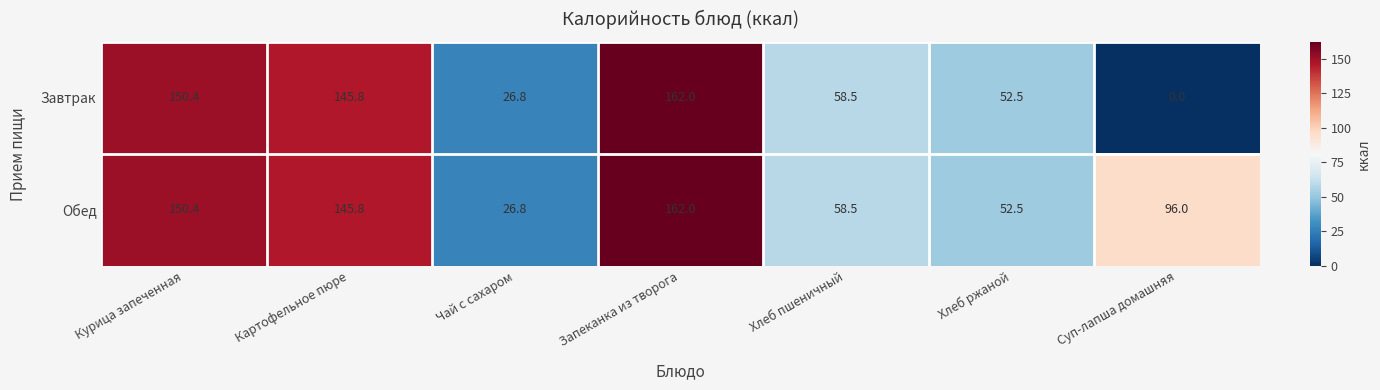

What is the difference between the Завтрак values at Курица запеченная and Хлеб пшеничный?

91.9